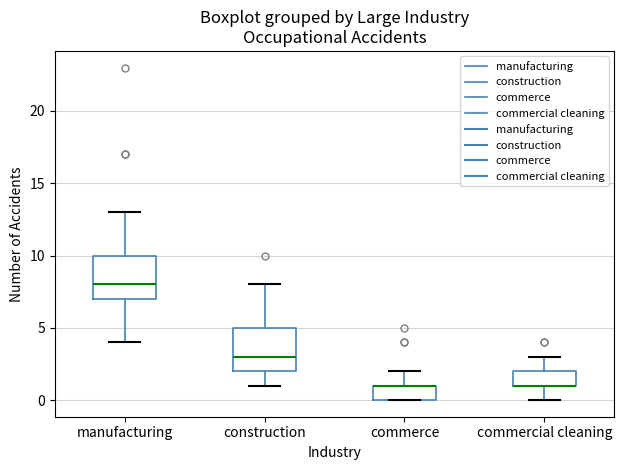

Reading left to right, transcribe this box plot: for each box, give where its median line is, the range the box spans, and where its two whiskers end, as read against the y-axis. The values are not printed on the chart, so give them approximately, as read against the axis.

manufacturing: median 8, box 7 to 10, whiskers 4 to 13
construction: median 3, box 2 to 5, whiskers 1 to 8
commerce: median 1 (drawn on the box's upper edge), box 0 to 1, whiskers 0 to 2
commercial cleaning: median 1 (drawn on the box's lower edge), box 1 to 2, whiskers 0 to 3